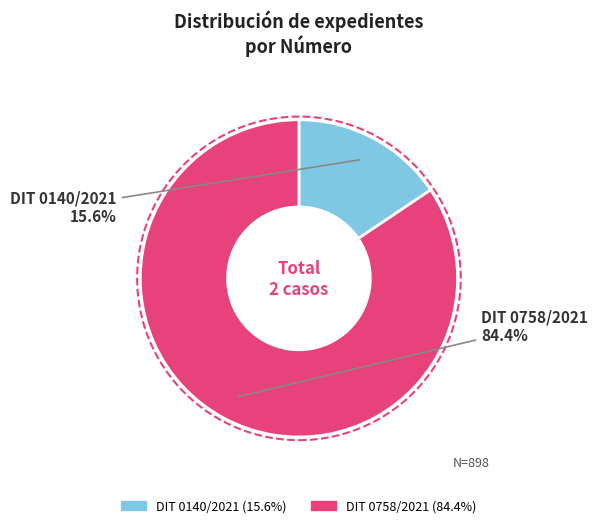

Which has a higher value, DIT 0140/2021 or DIT 0758/2021?

DIT 0758/2021